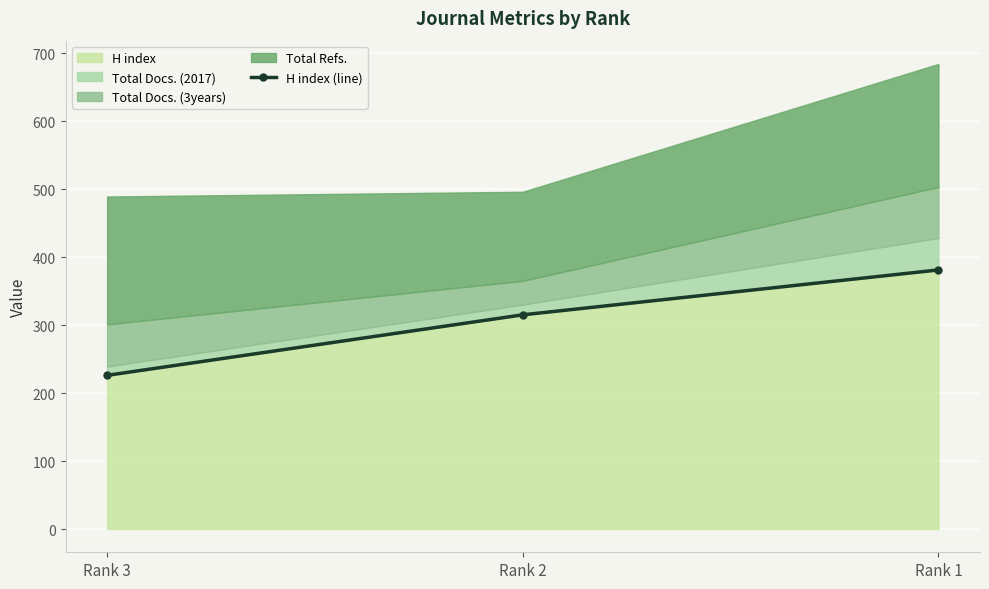

What is the value of the 3rd point from the left?

381